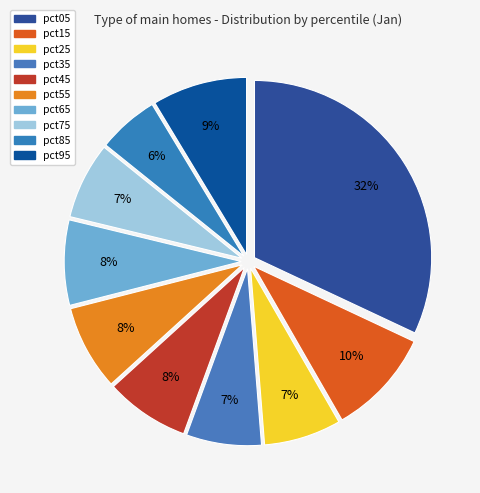

Count the number of slices in the pie.

10